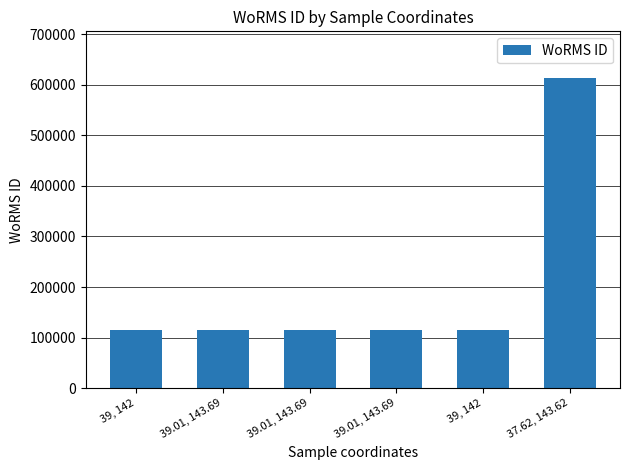

How many bars are there in total?

6